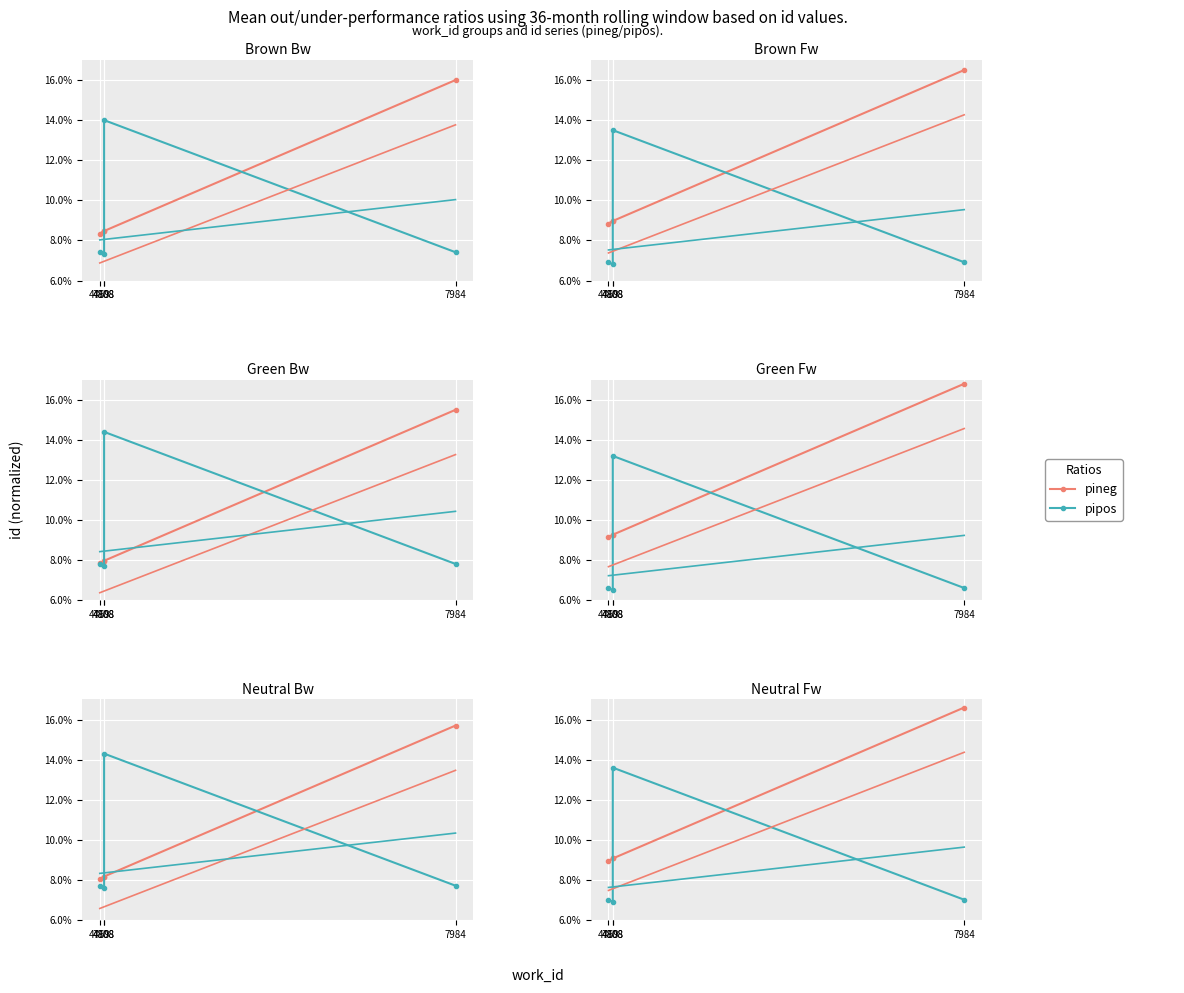

Which series has the widest spread of values?

pineg